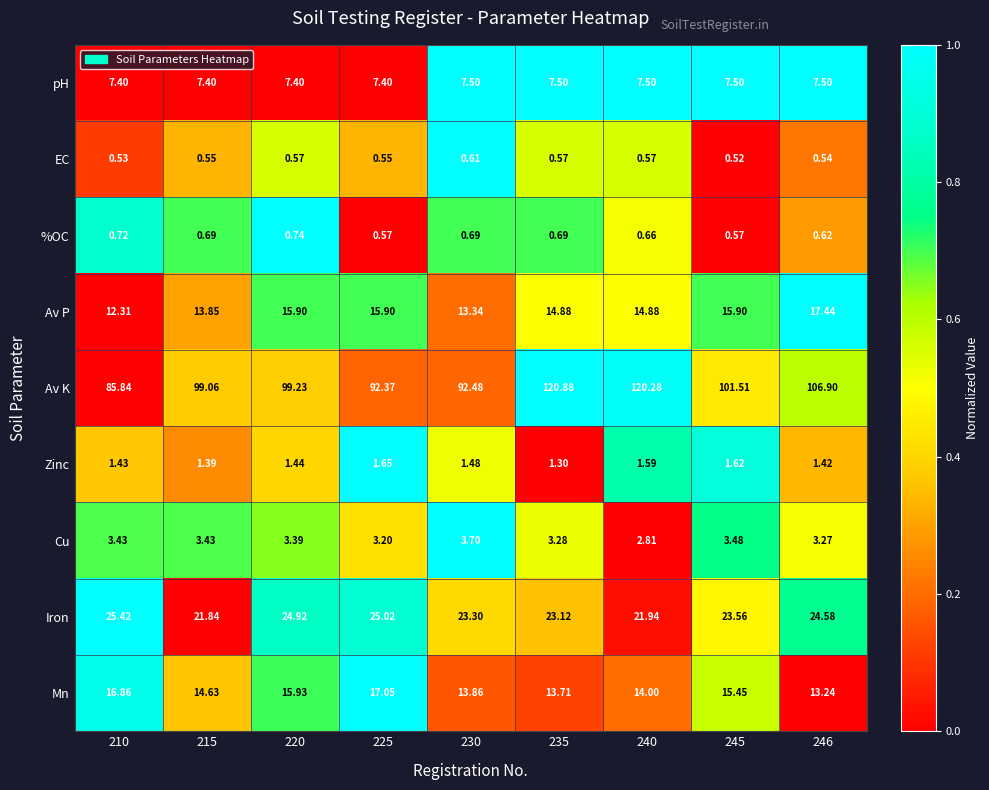

List the series in order of their peak value, lowest first.

EC, %OC, Zinc, Cu, pH, Mn, Av P, Iron, Av K